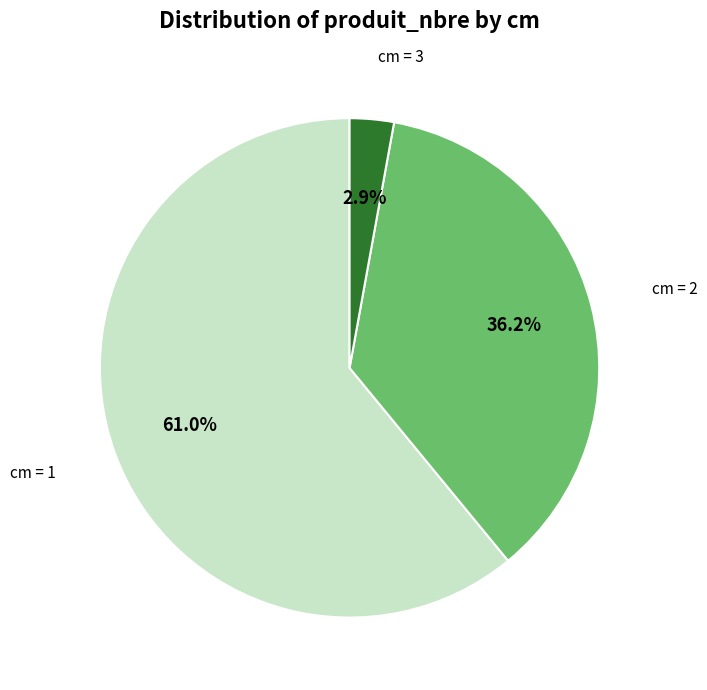

Between cm = 2 and cm = 1, which is larger?

cm = 1